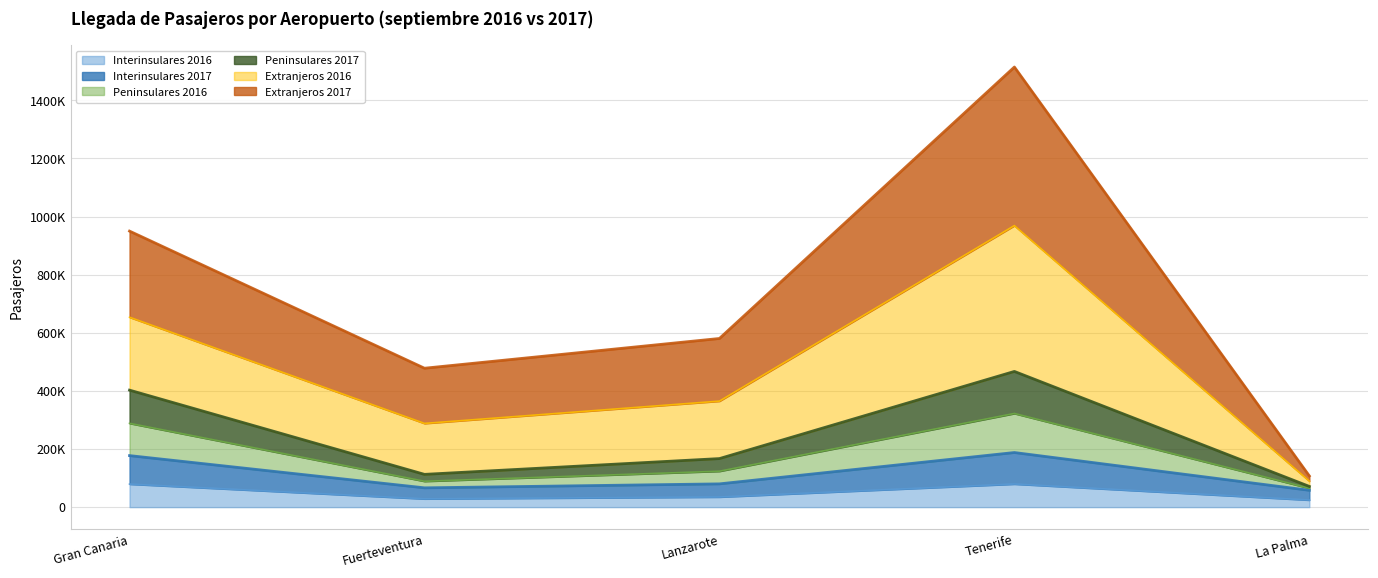

The value of Extranjeros 2016 at Fuerteventura is 297150. True or false?

False